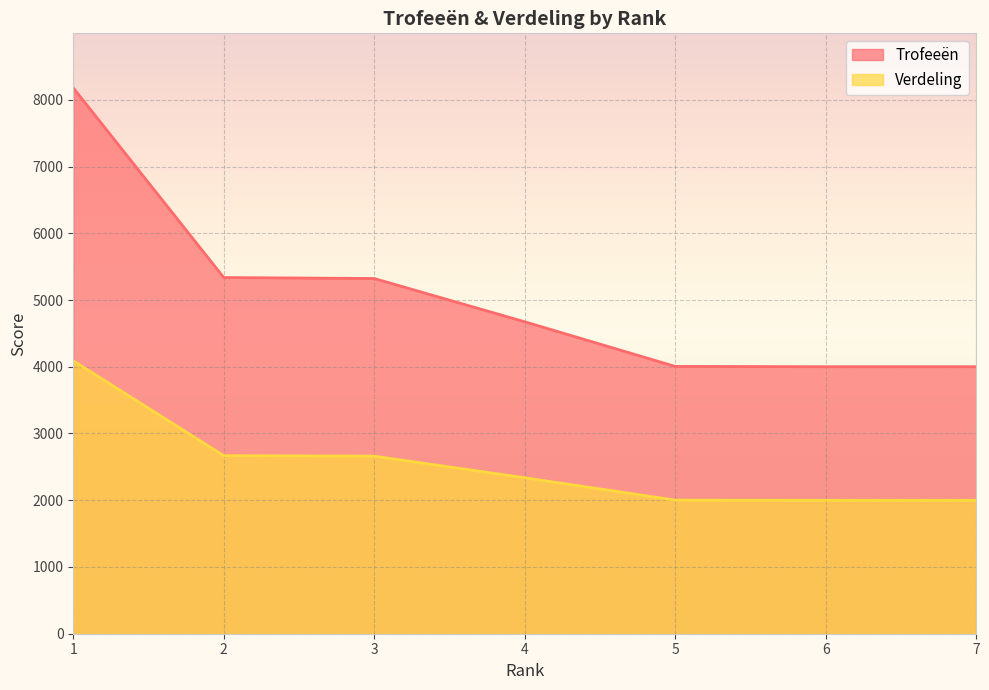

What is the spread (max minus min) of values at 2?

2669